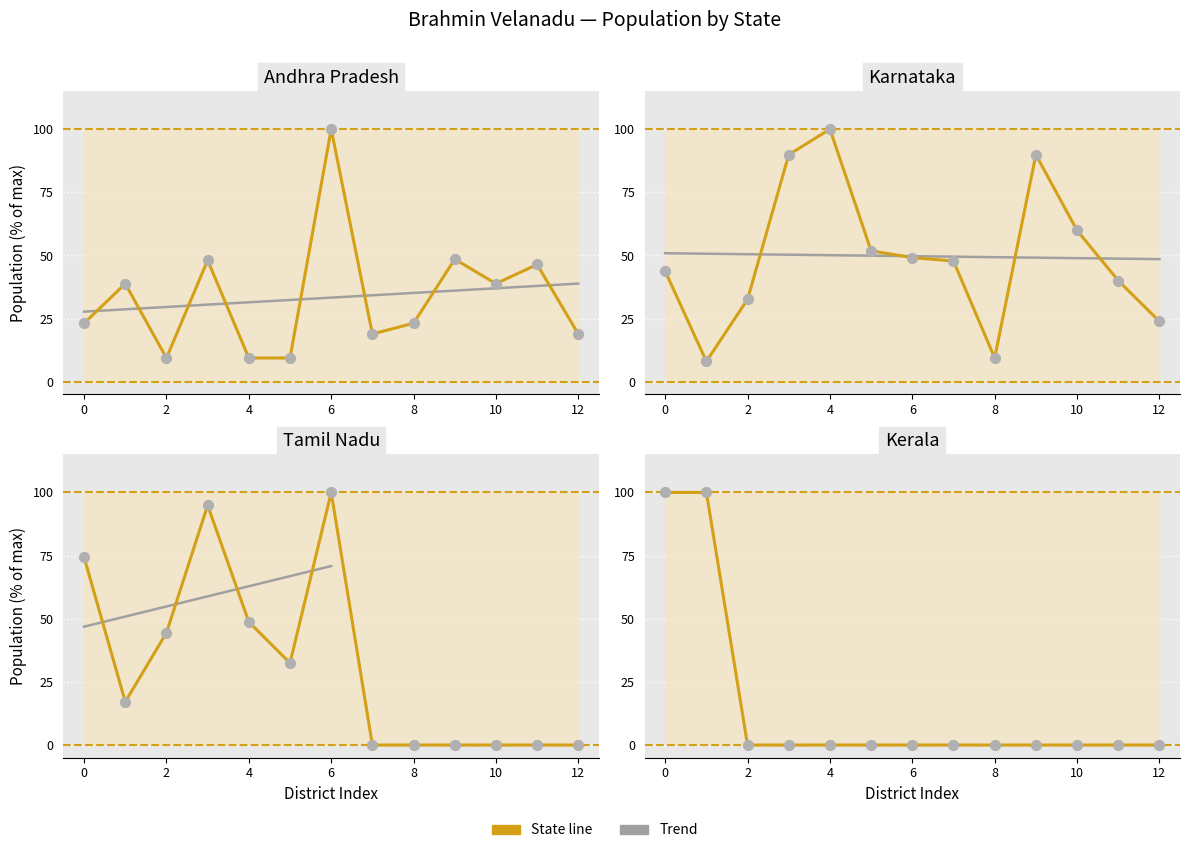

Which series has the widest spread of Y values?

Tamil Nadu